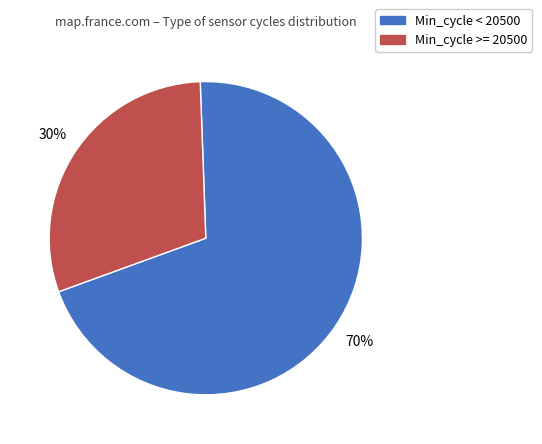

To the nearest percent, what is the difference between the largest and smallest slice percentages?

40%